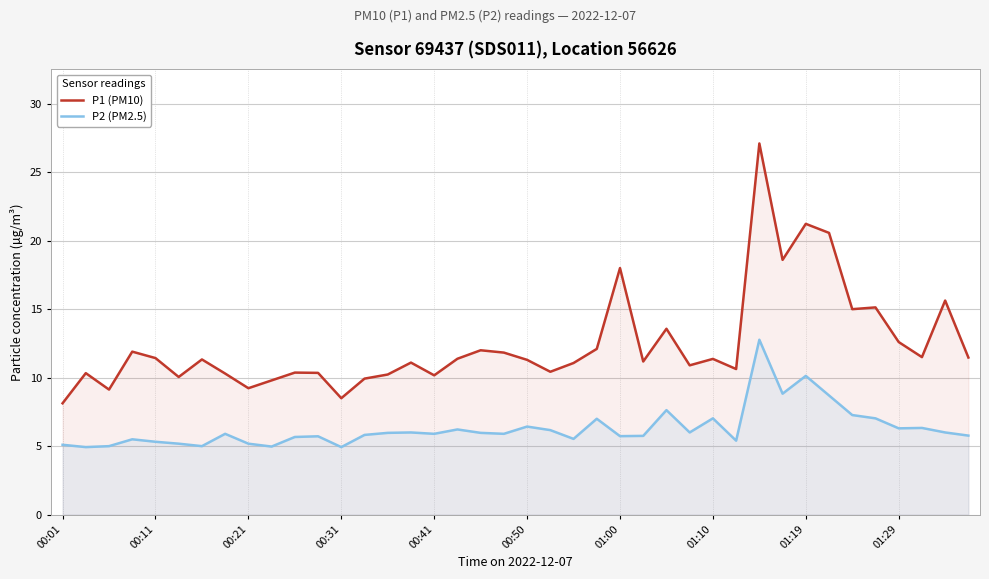

How many values in the P1 (PM10) series are below 11?

16